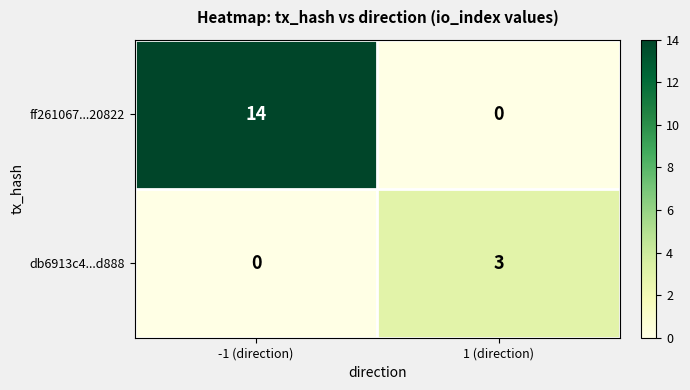

What is the difference between the maximum and minimum values in the db6913c4...d888 series?

3